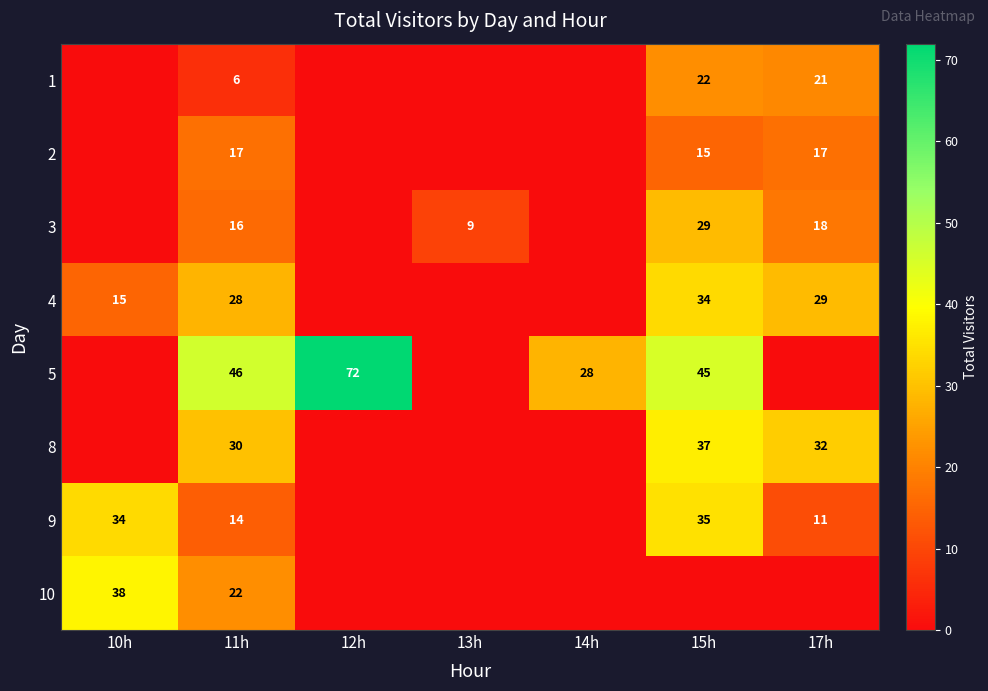

True or false: 8 has a value of 55 at 15h.

False